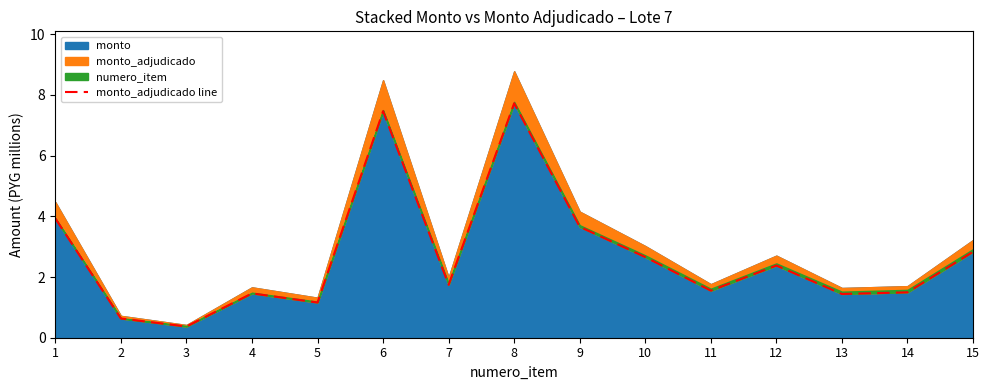

What is the approximate value at 9?

3.7